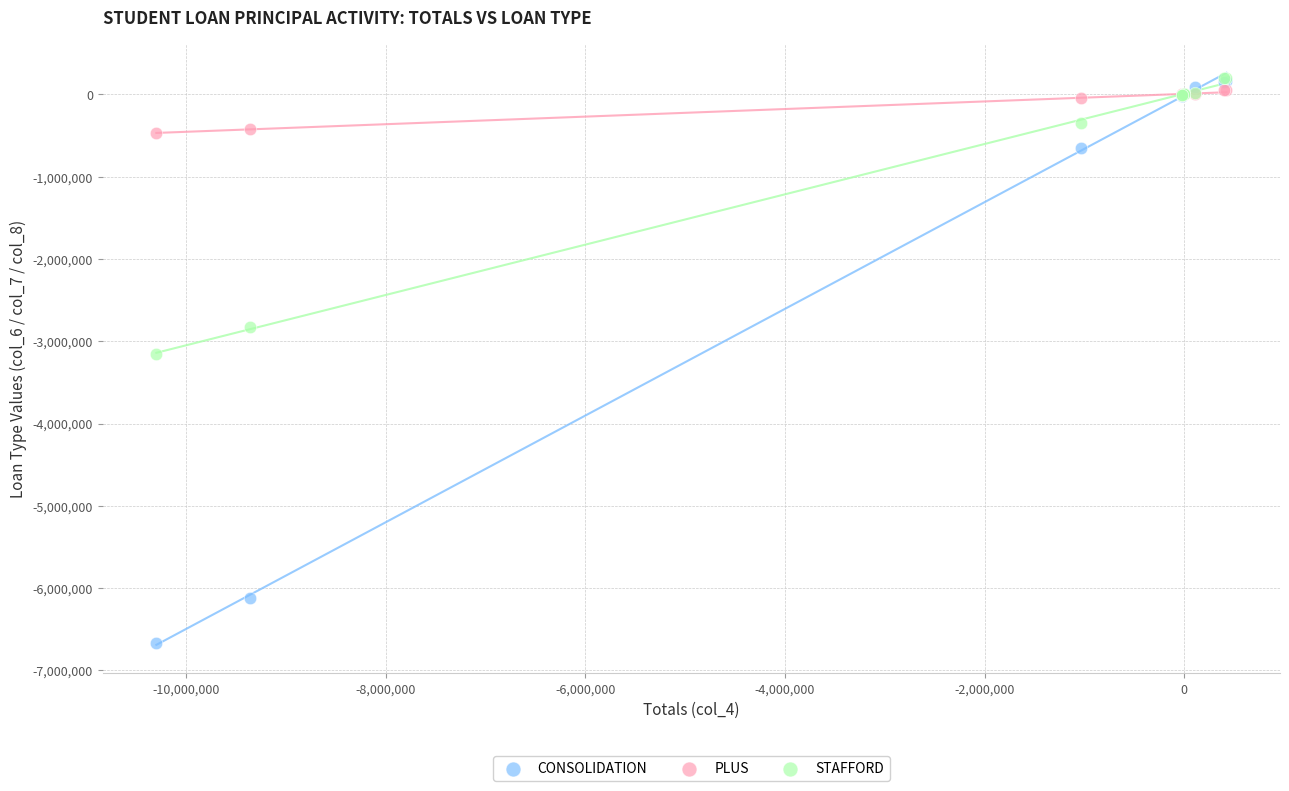

In the STAFFORD series, what Y value is closest to -1477966?

-343277.5